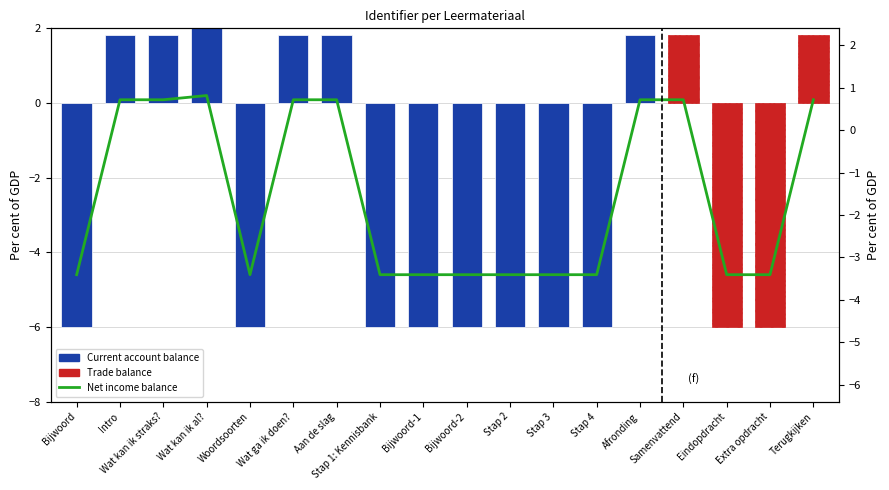

What is the sum of all values?

-45.2